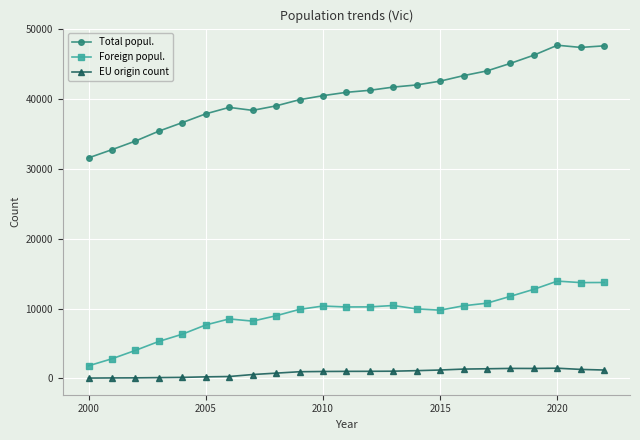

Rank the series by their average value, from highest to lowest.

Total popul., Foreign popul., EU origin count